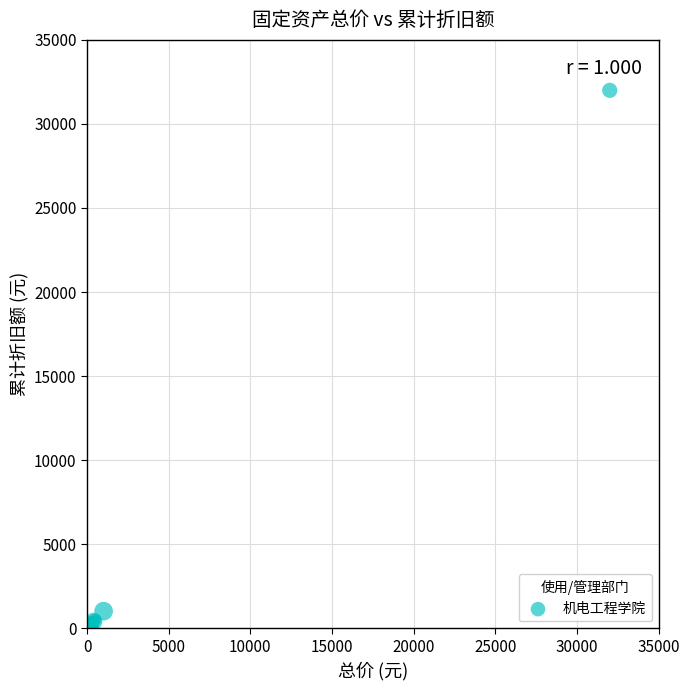

What Y value in the scatter plot is closest to 16008?

1016.5